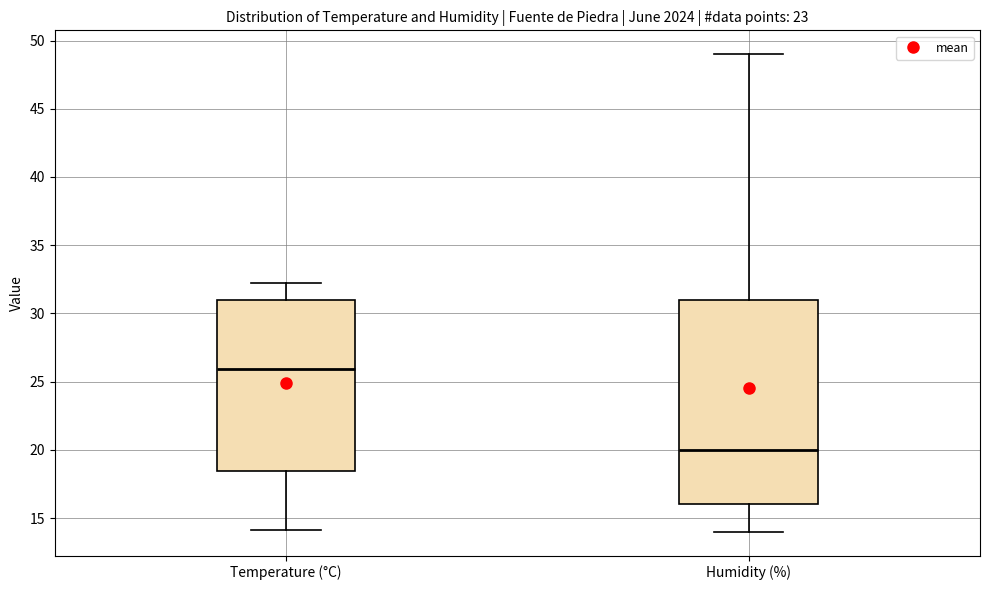

Which box's median line is the highest?

Temperature (°C)